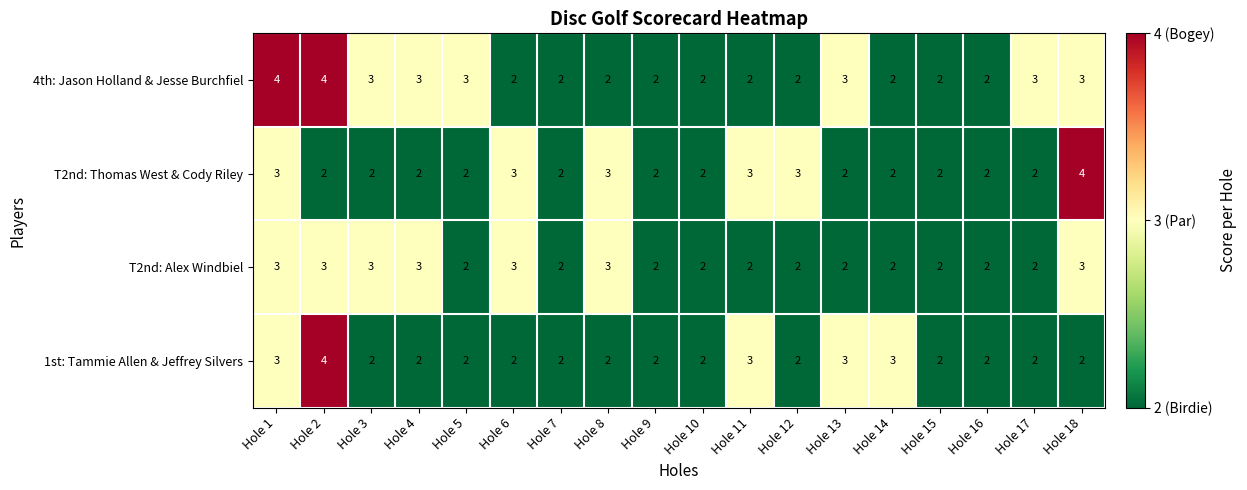

Is the value of 1st: Tammie Allen & Jeffrey Silvers at Hole 12 greater than the value of T2nd: Alex Windbiel at Hole 8?

No